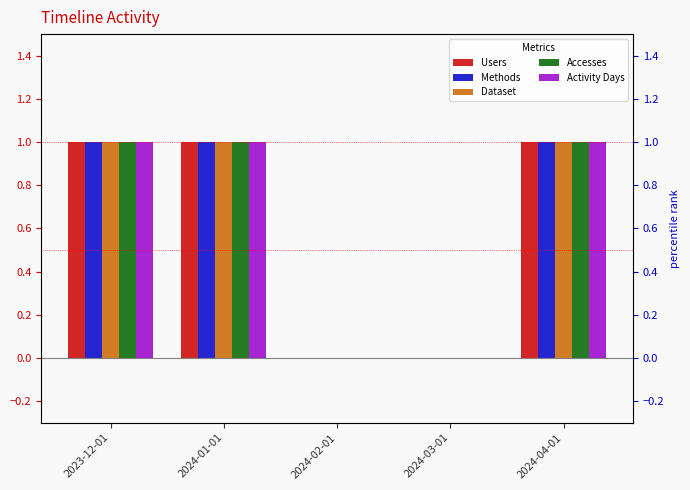

Are the bars grouped side by side (vs. stacked)?

Yes